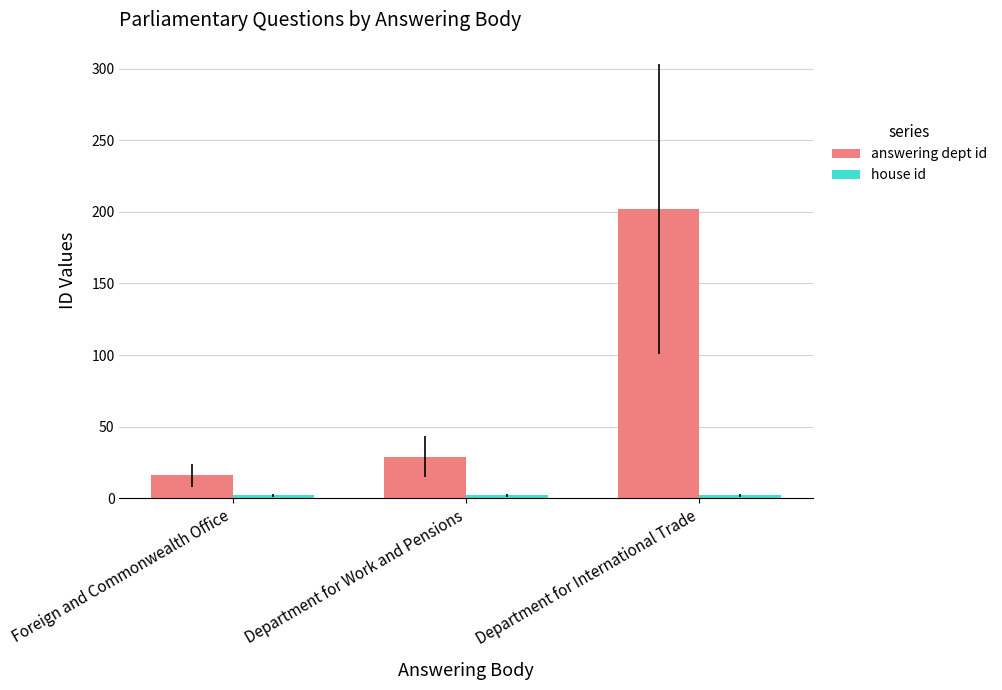

Is it true that answering dept id equals 16 at Foreign and Commonwealth Office?

True